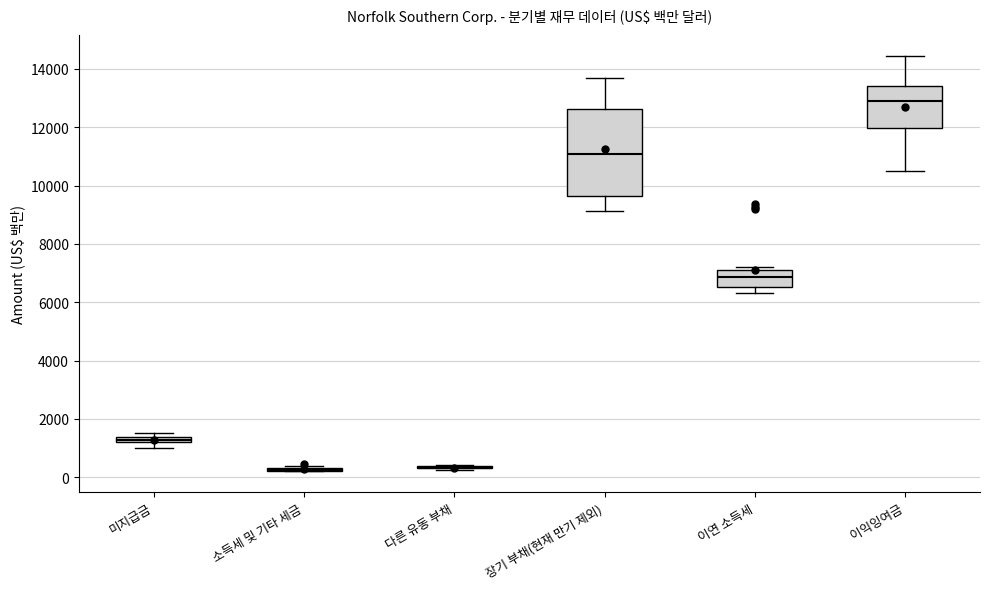

Where is the lower edge of the box for 이연 소득세 on the y-axis? The values are not printed on the chart, so give them approximately, as read against the axis.

6600